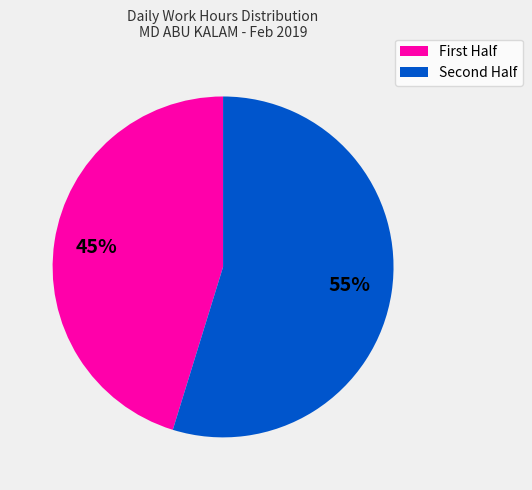

Does any single category account for the majority?

Yes